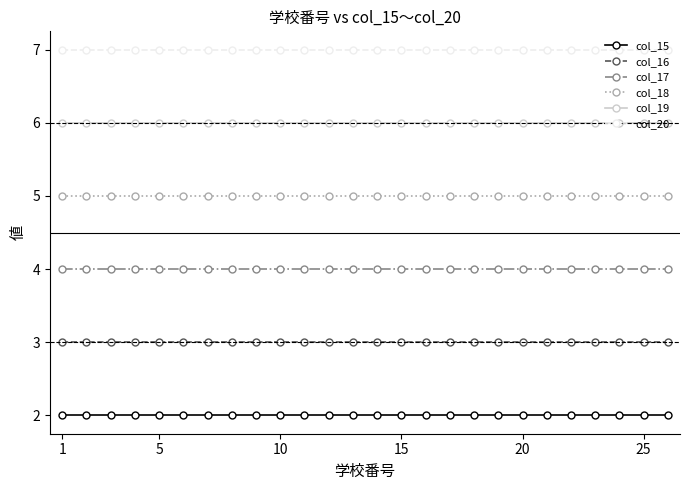

Which series has the largest total across all categories?

col_20